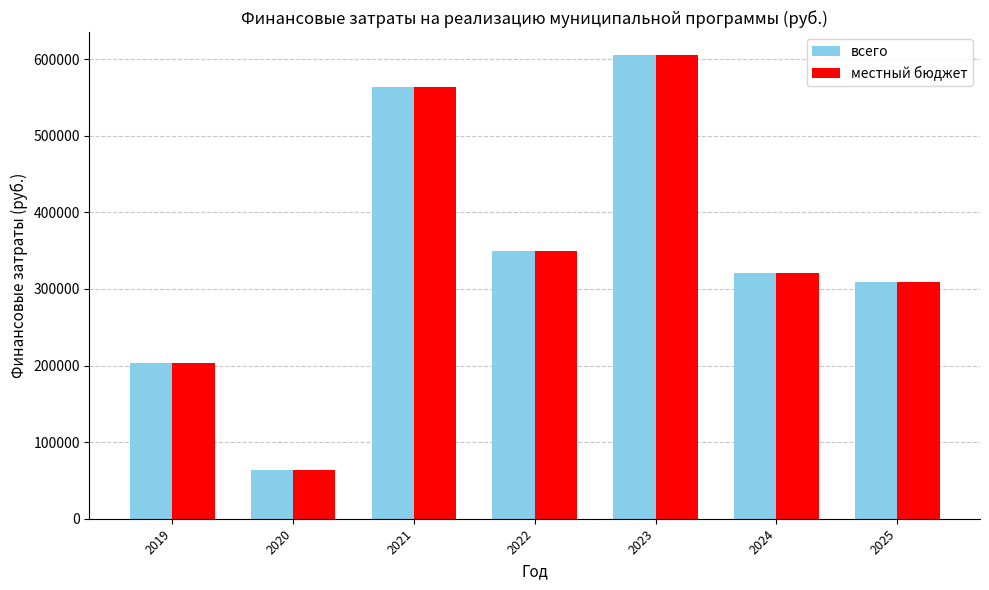

What are all the series names shown in the legend?

всего, местный бюджет